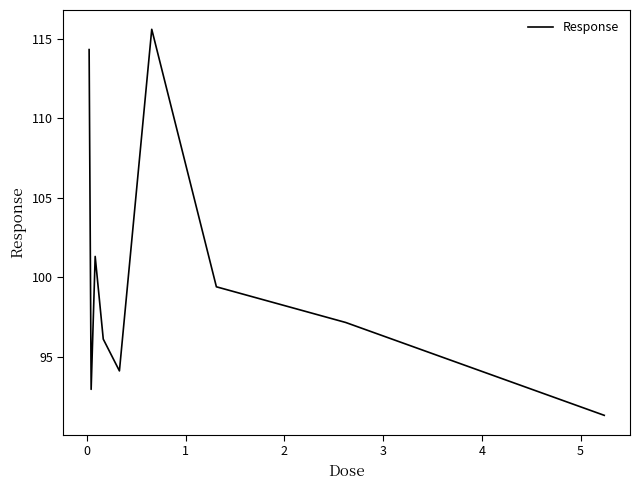

What is the greatest value displayed?

115.6